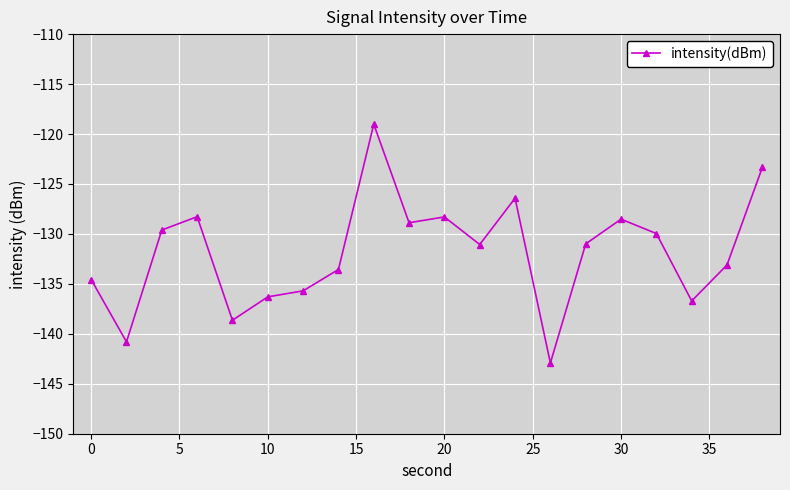

True or false: the data has more than 1 interior local peaks.

True